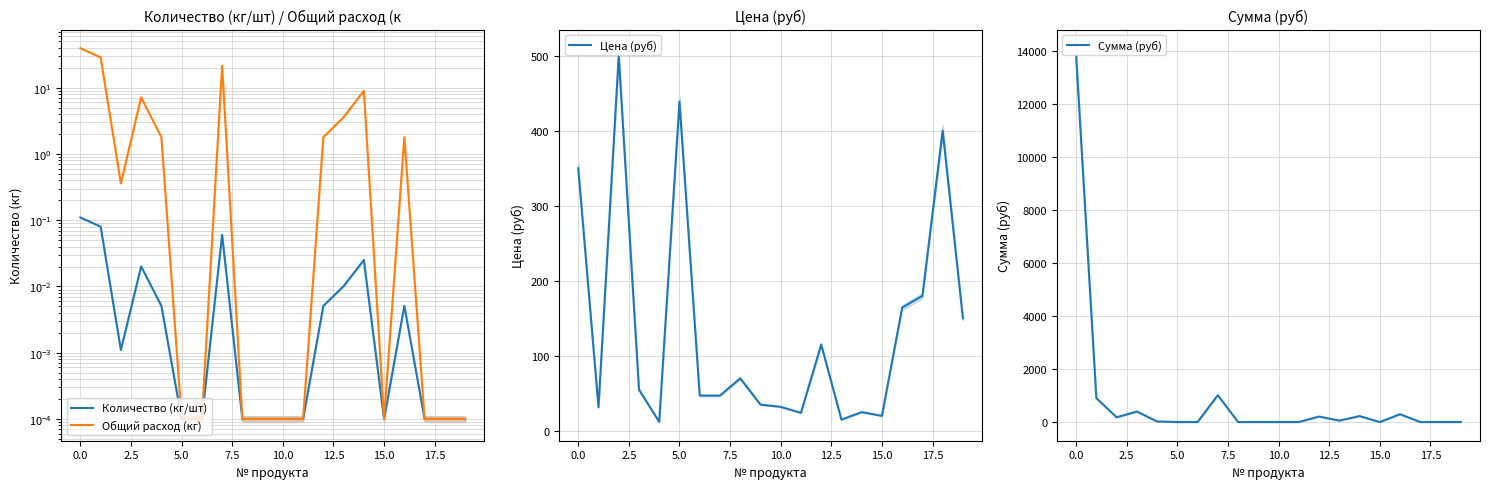

The Сумма (руб) series shows 5304.2 at 15.0. True or false?

False